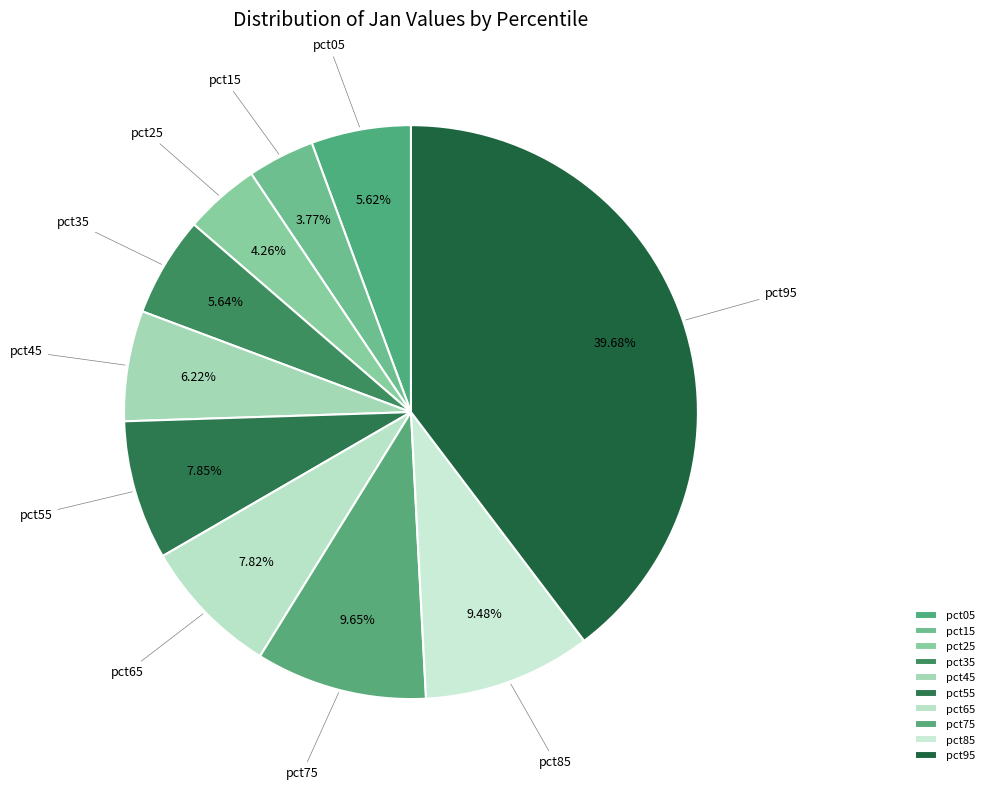

Rank the categories by value from lowest to highest.

pct15, pct25, pct05, pct35, pct45, pct65, pct55, pct85, pct75, pct95